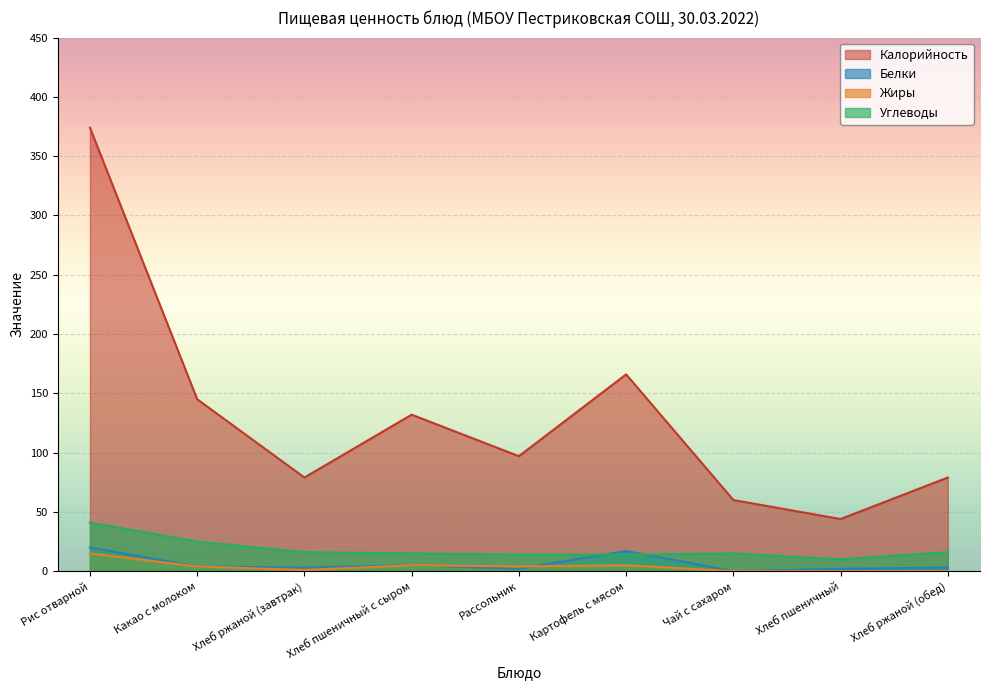

Rank the series at Рассольник from lowest to highest value.

Белки, Жиры, Углеводы, Калорийность